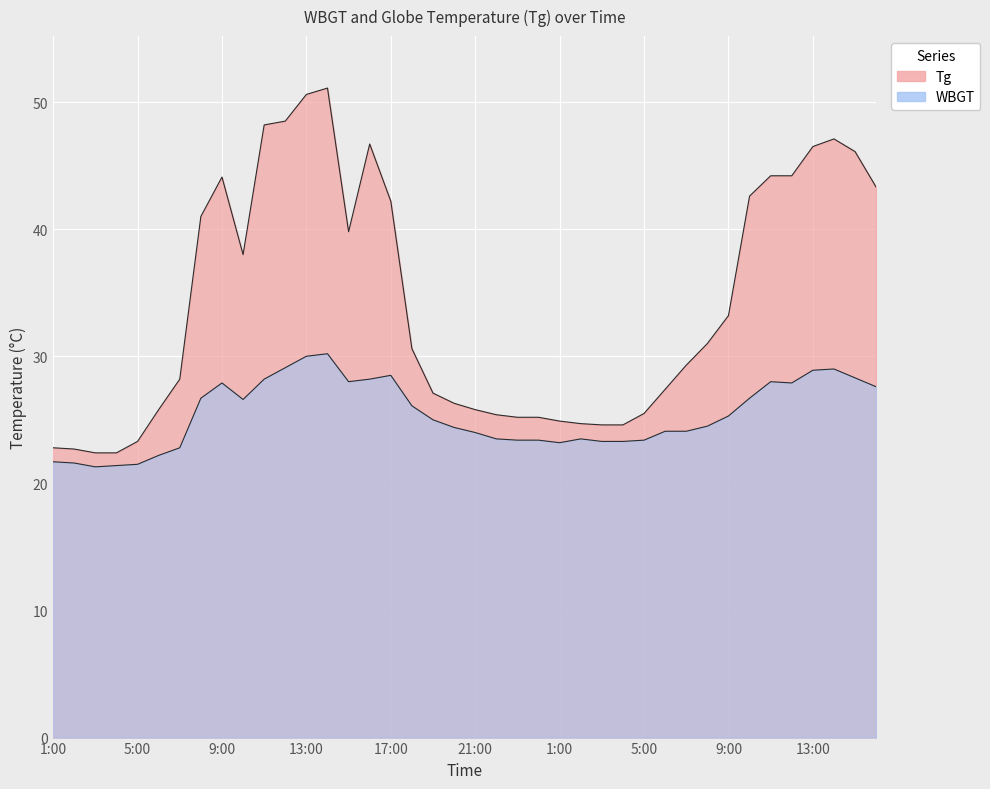

Reading left to right, transcribe all the data shown in this chart.

Tg: 22.8	22.7	22.4	22.4	23.3	25.8	28.2	41.0	44.1	38.0	48.2	48.5	50.6	51.1	39.8	46.7	42.2	30.6	27.1	26.3	25.8	25.4	25.2	25.2	24.9	24.7	24.6	24.6	25.5	27.4	29.3	31.0	33.2	42.6	44.2	44.2	46.5	47.1	46.1	43.3
WBGT: 21.7	21.6	21.3	21.4	21.5	22.2	22.8	26.7	27.9	26.6	28.2	29.1	30.0	30.2	28.0	28.2	28.5	26.1	25.0	24.4	24.0	23.5	23.4	23.4	23.2	23.5	23.3	23.3	23.4	24.1	24.1	24.5	25.3	26.7	28.0	27.9	28.9	29.0	28.3	27.6